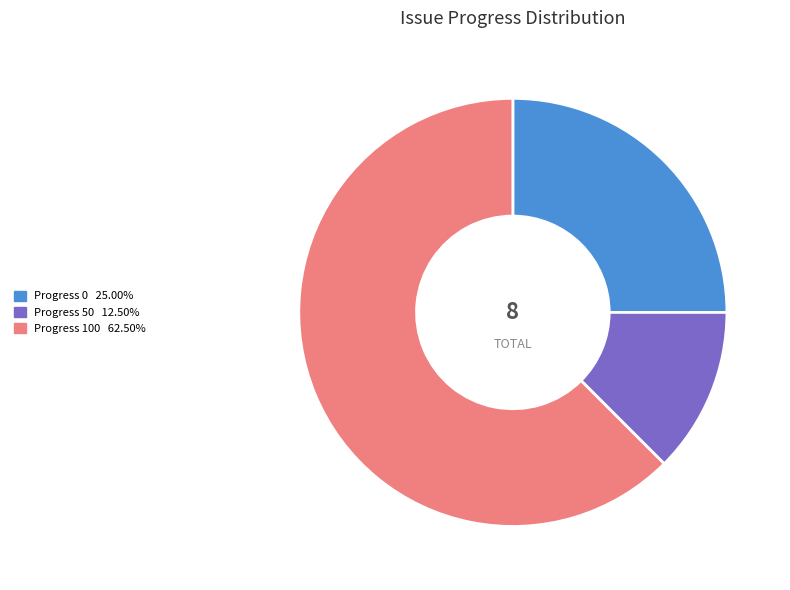

Does any single category account for the majority?

Yes